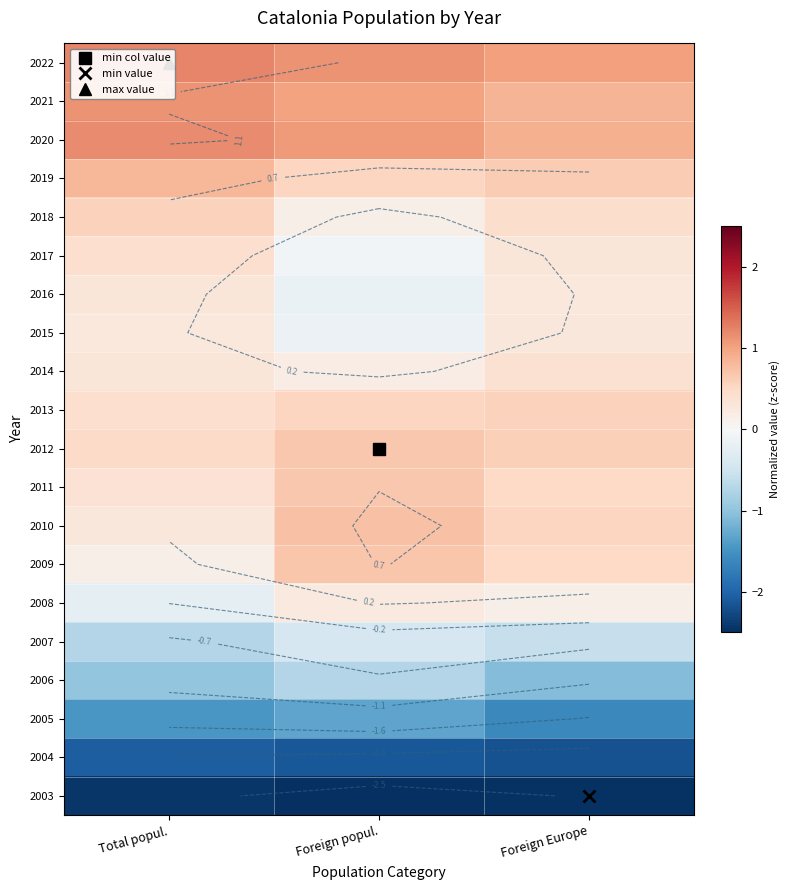

Which label corresponds to the largest value in the chart?

Total popul.